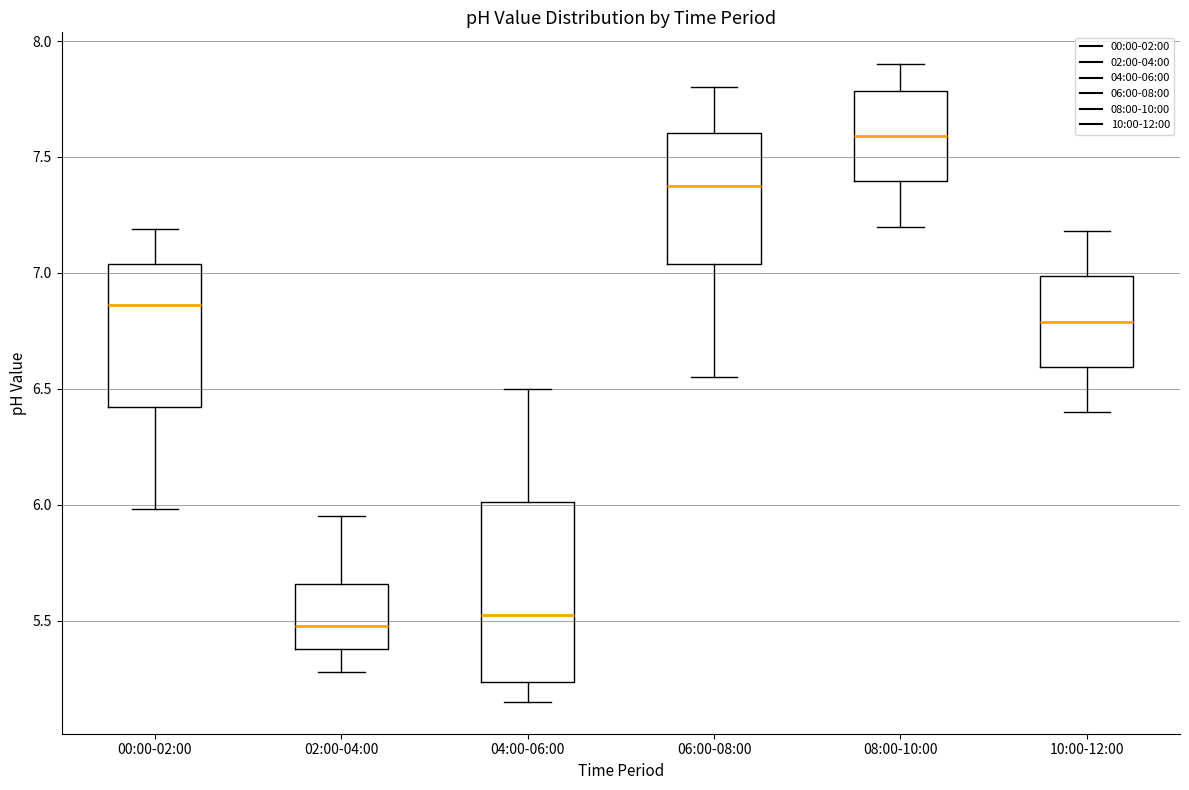

Reading left to right, read every box against the y-axis: the position of its median line, the range the box covers, and the ends of its whiskers. The values are not printed on the chart, so give them approximately, as read against the axis.

00:00-02:00: median 6.85, box 6.40 to 7.05, whiskers 6.00 to 7.20
02:00-04:00: median 5.50, box 5.40 to 5.65, whiskers 5.30 to 5.95
04:00-06:00: median 5.55, box 5.25 to 6.00, whiskers 5.15 to 6.50
06:00-08:00: median 7.40, box 7.05 to 7.60, whiskers 6.55 to 7.80
08:00-10:00: median 7.60, box 7.40 to 7.80, whiskers 7.20 to 7.90
10:00-12:00: median 6.80, box 6.60 to 7.00, whiskers 6.40 to 7.20